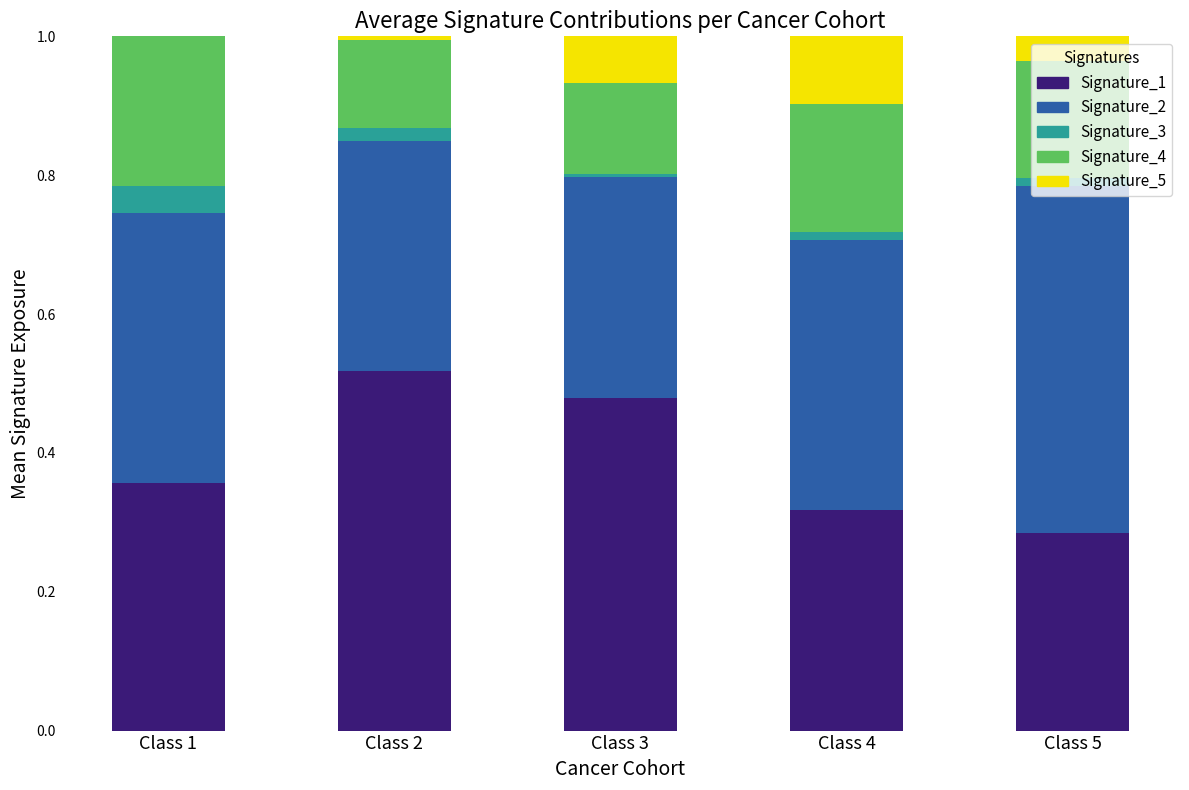

What is the total value across all series at Class 1?

1.0